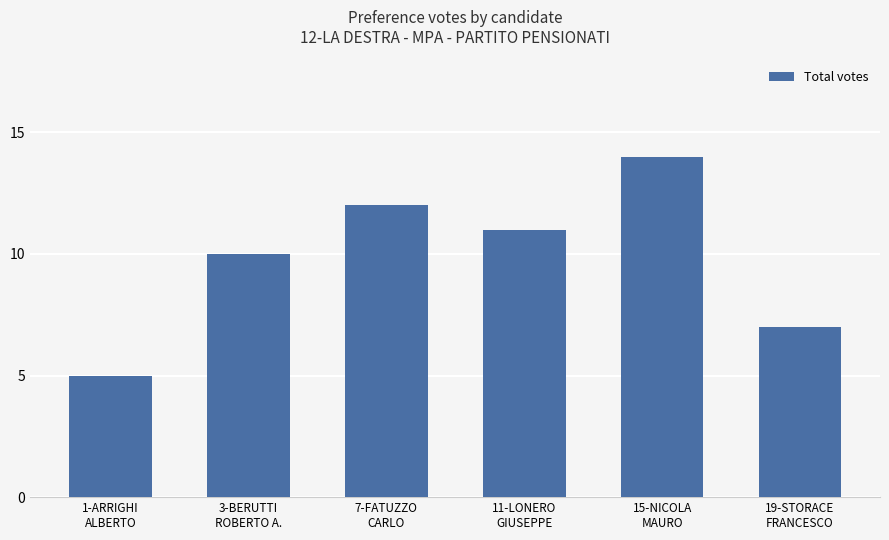

What is the difference between the values at 7-FATUZZO
CARLO and 19-STORACE
FRANCESCO?

5